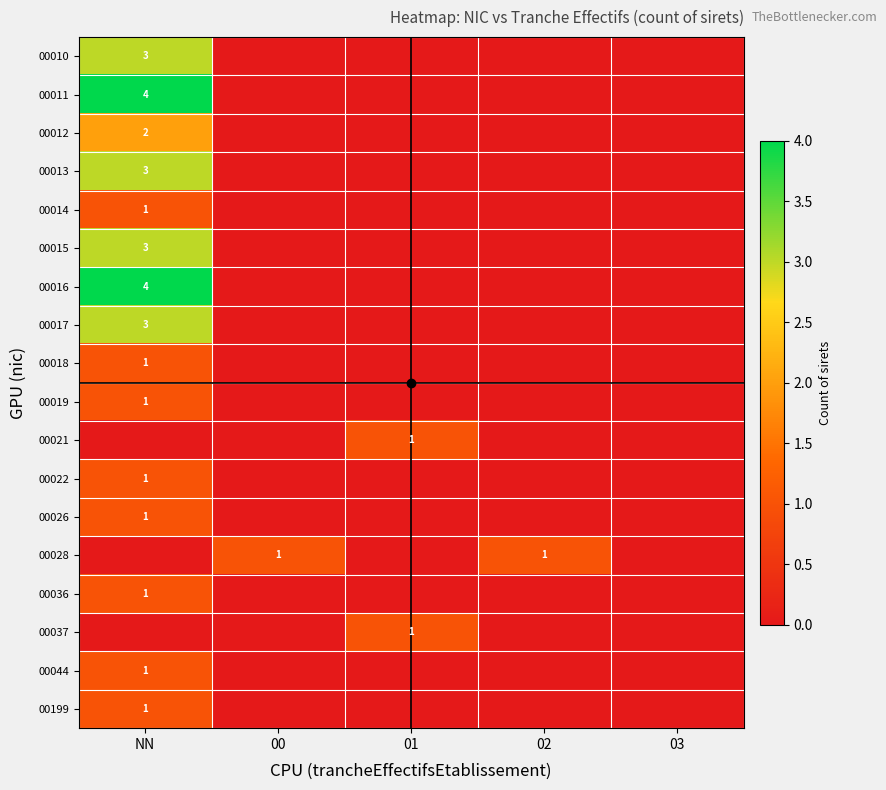

What is the difference between the highest and lowest values at NN?

4